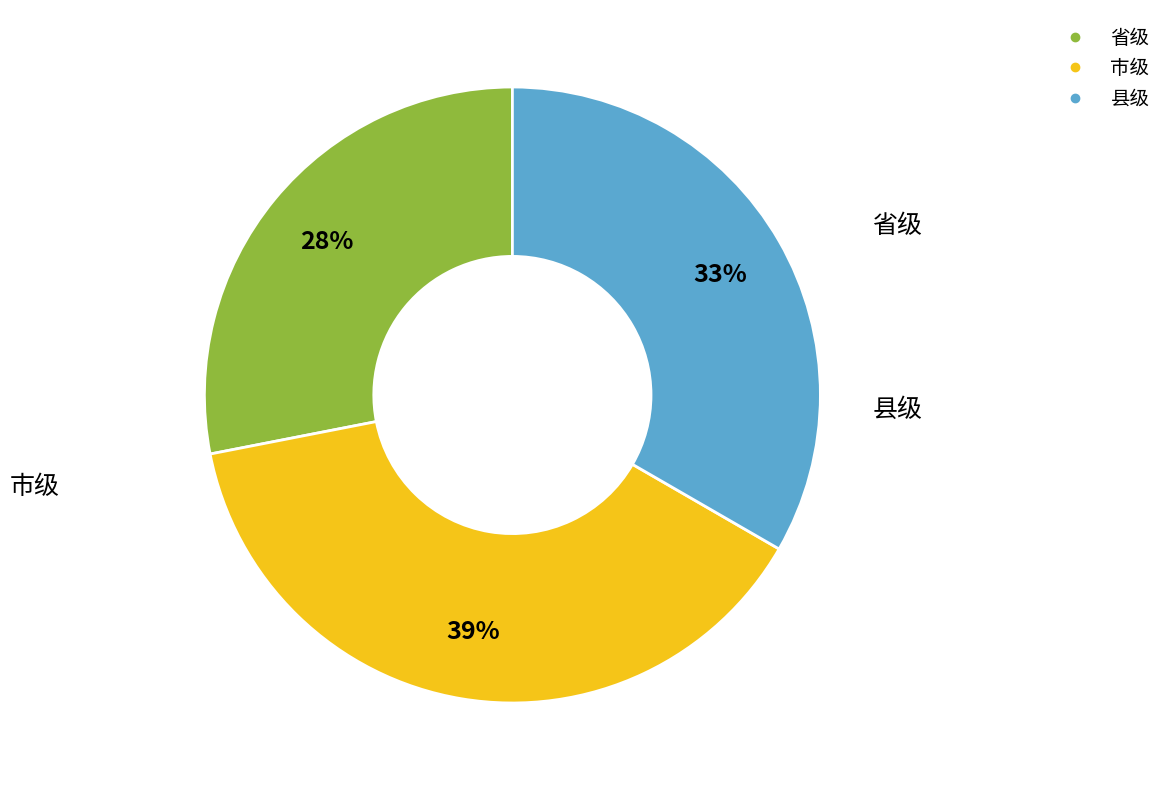

Which has a higher value, 市级 or 省级?

市级